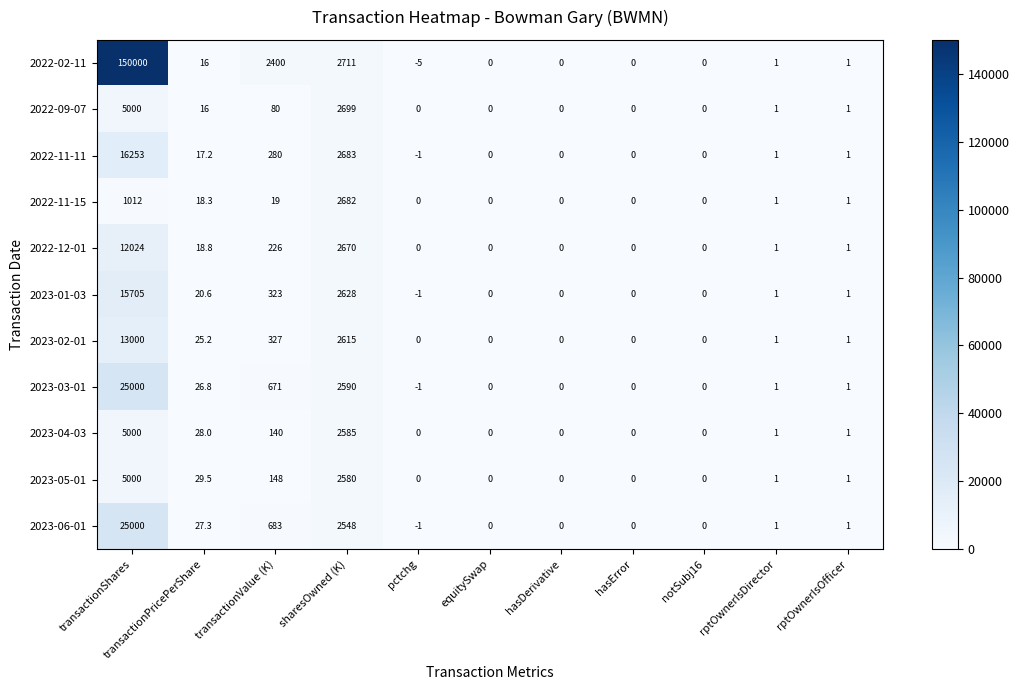

The 2023-06-01 series shows 1.0 at rptOwnerIsDirector. True or false?

True